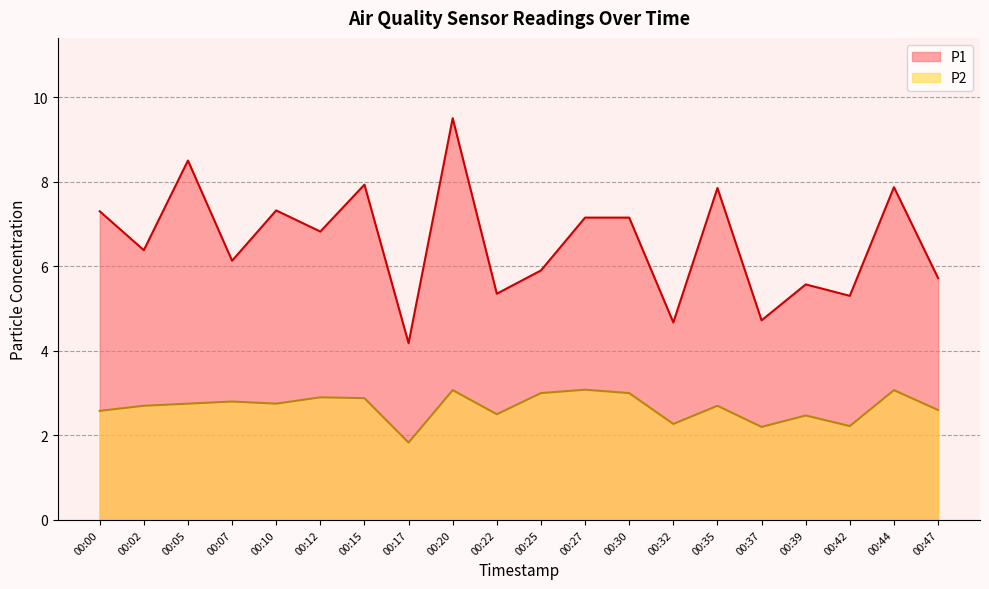

At which label is P2 closest to 2?

00:17